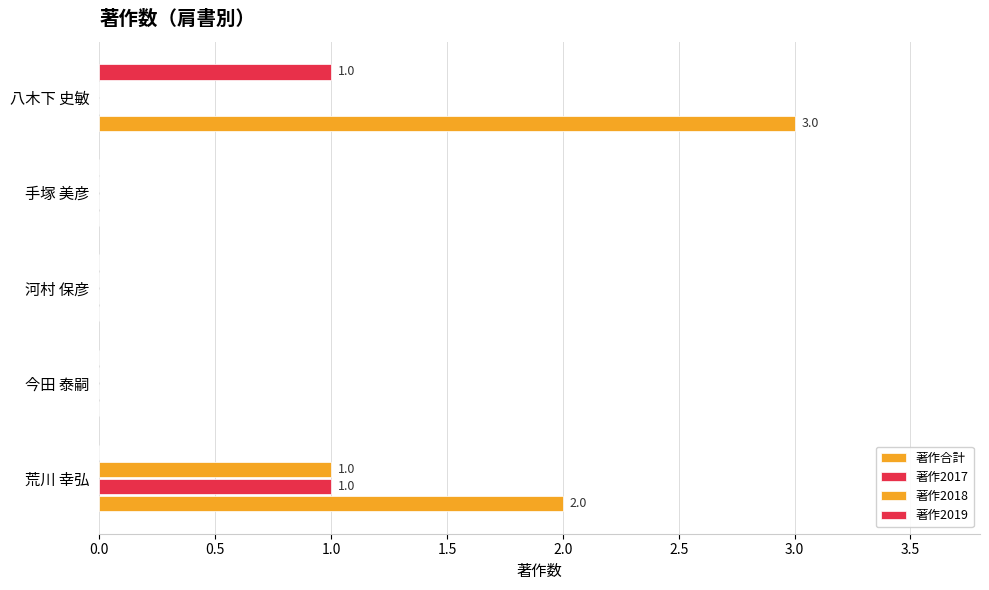

Count the number of data series in this chart.

4